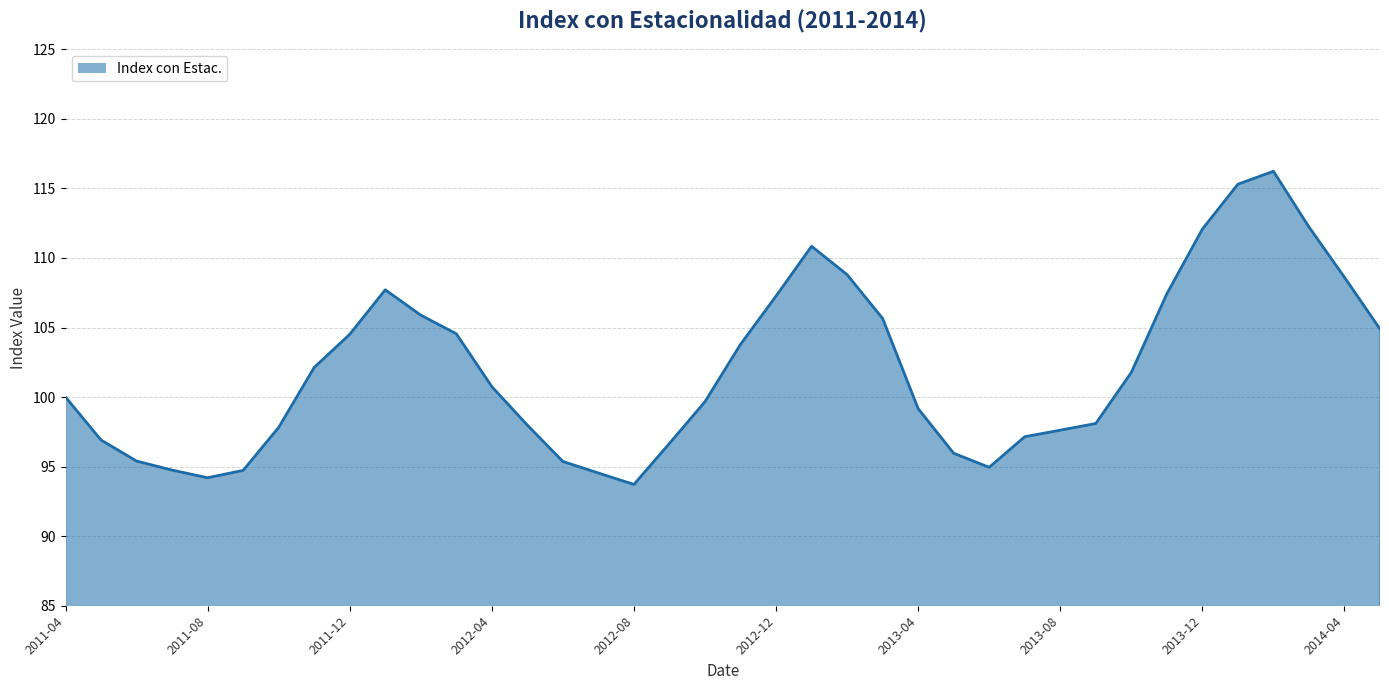

What is the greatest value displayed?

116.2